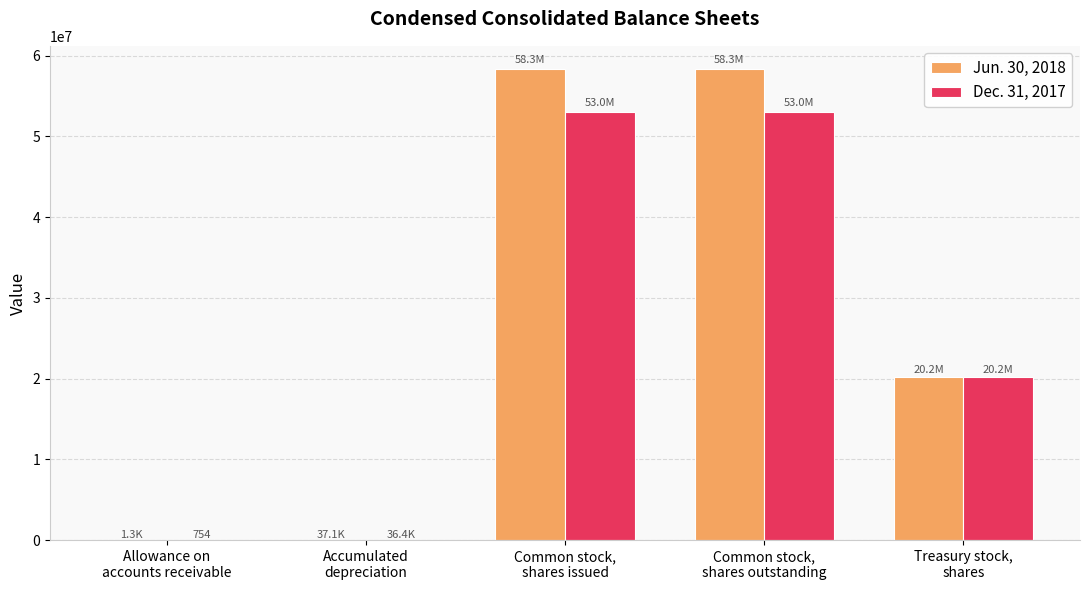

How many distinct data groups are displayed?

2